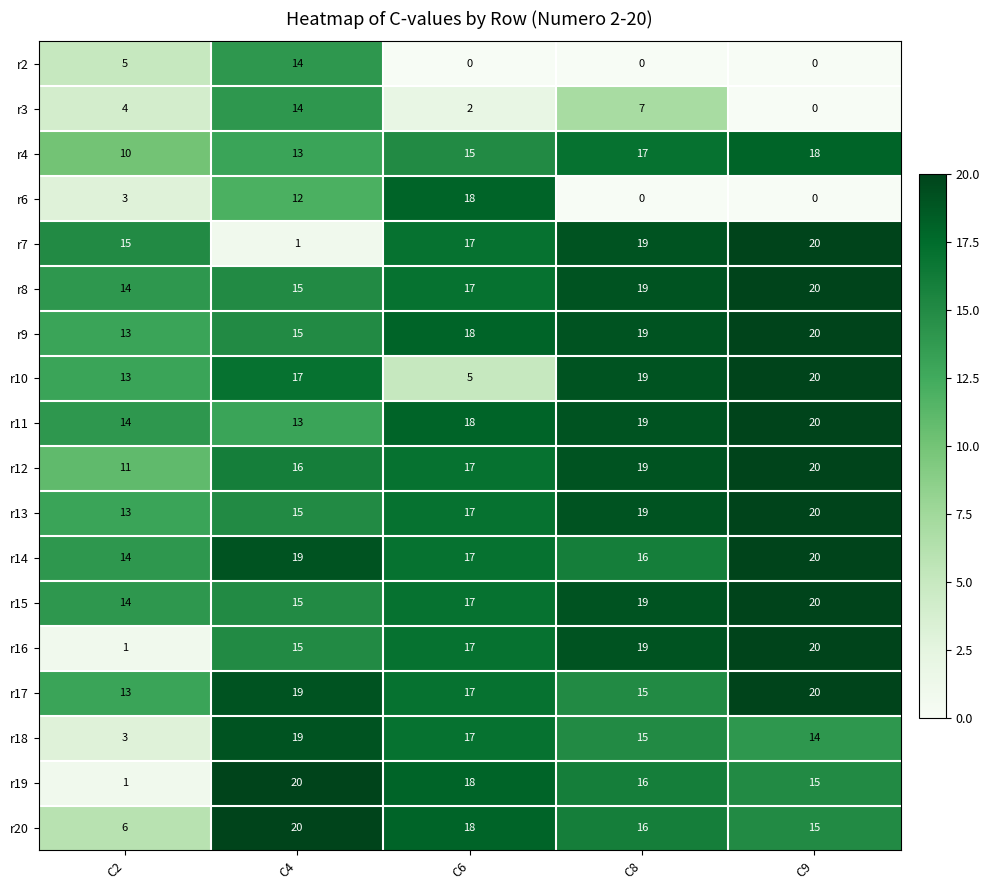

Which series changed the most between C2 and C9?

r16